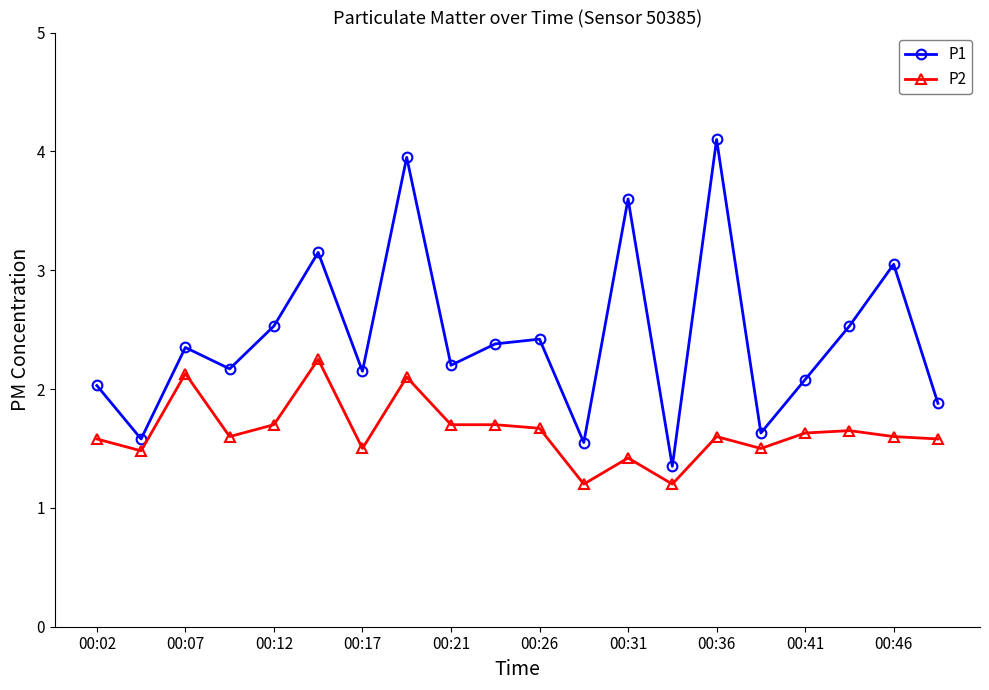

What is the average value of the P1 series?

2.4